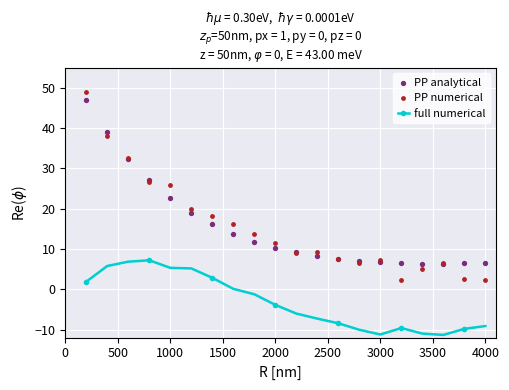

What are all the series names shown in the legend?

full numerical, PP analytical, PP numerical